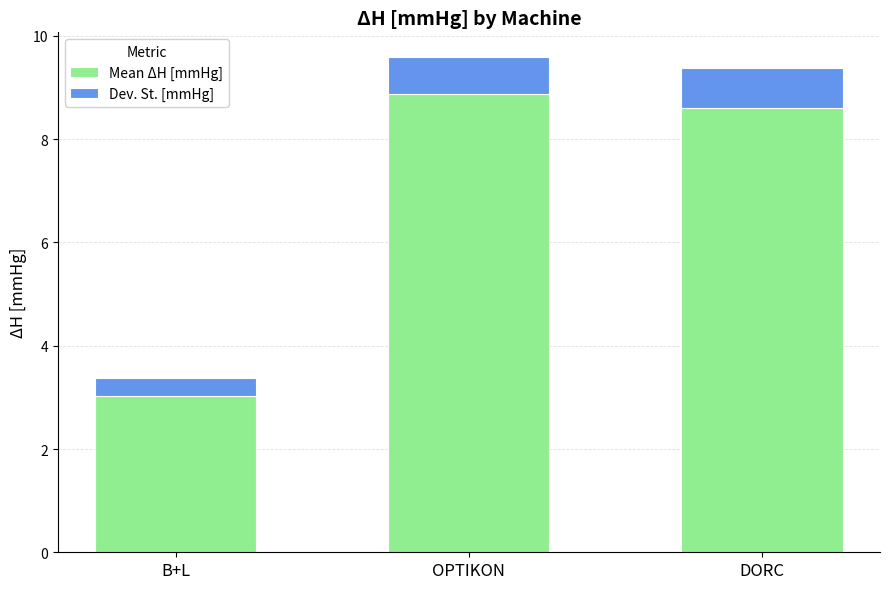

Reading left to right, list the values for the Mean ΔH [mmHg] series.

3.0	8.9	8.6